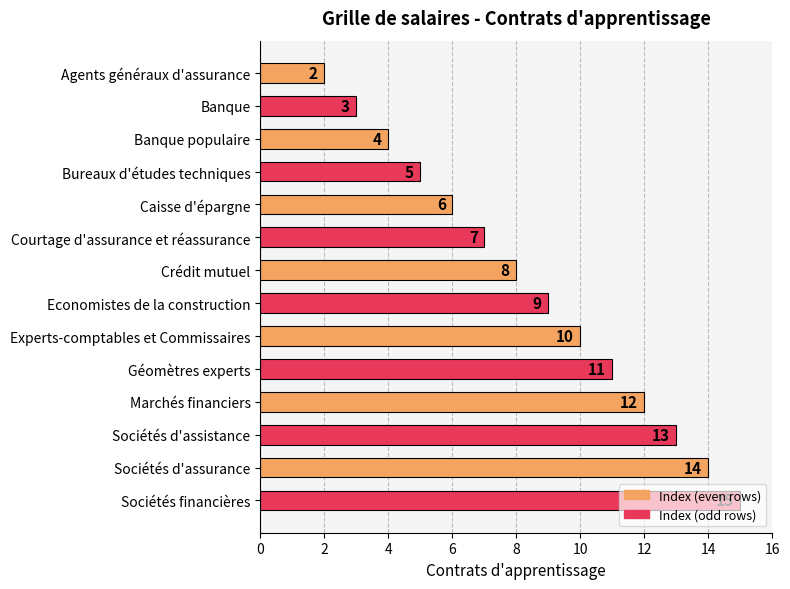

Rank the categories by value from lowest to highest.

Agents généraux d'assurance, Banque, Banque populaire, Bureaux d'études techniques, Caisse d'épargne, Courtage d'assurance et réassurance, Crédit mutuel, Economistes de la construction, Experts-comptables et Commissaires, Géomètres experts, Marchés financiers, Sociétés d'assistance, Sociétés d'assurance, Sociétés financières